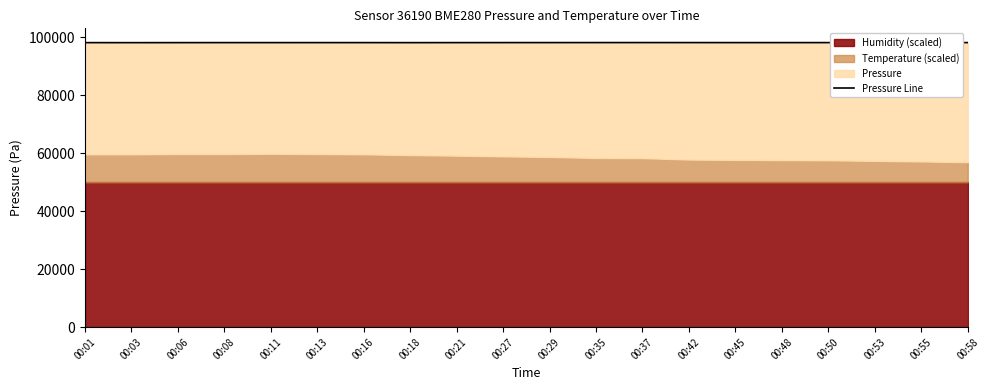

What is the smallest value displayed?

98212.7